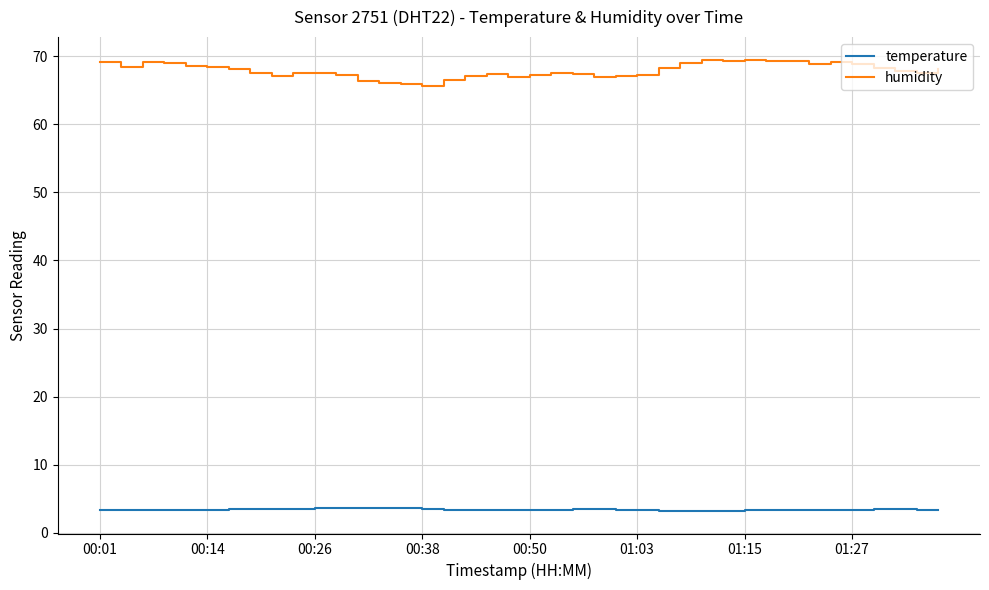

Which series has the largest range (max minus min)?

humidity